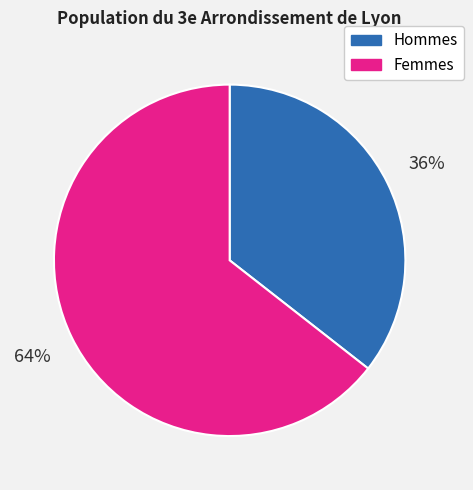

The Femmes slice represents 64% of the pie. True or false?

True